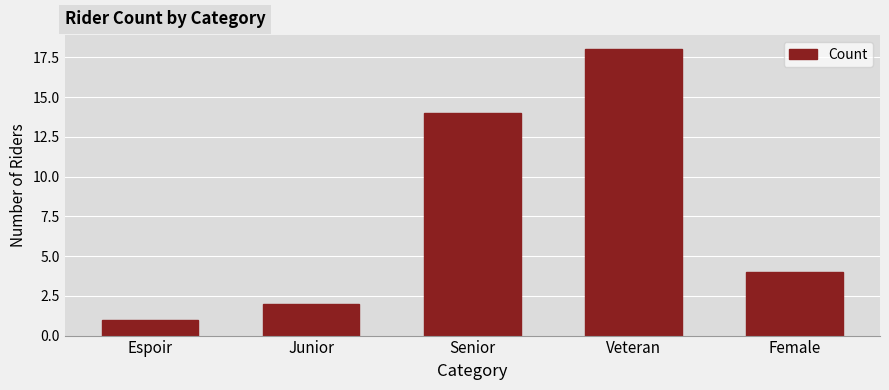

What is the sum of all values?

39